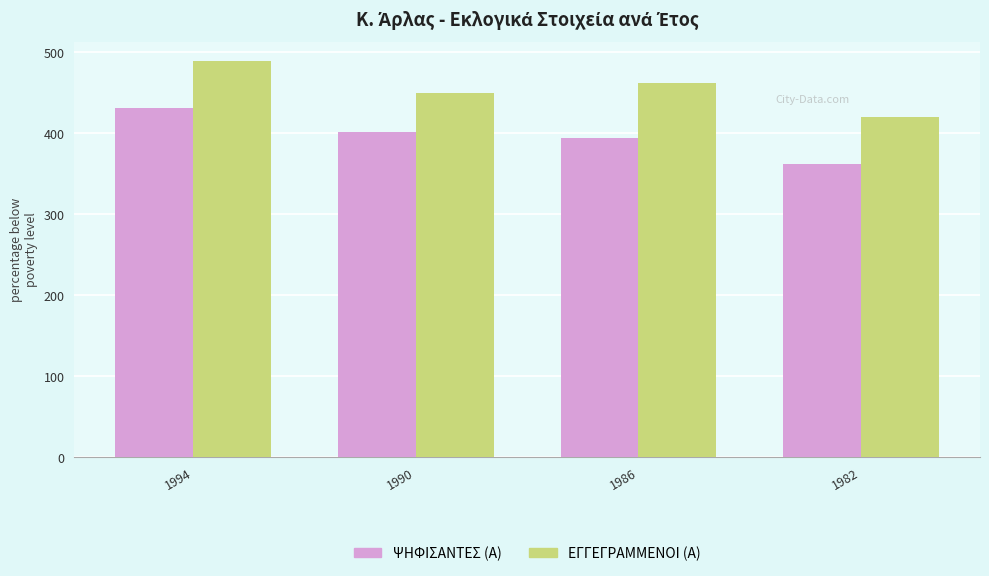

What is the maximum value for ΕΓΓΕΓΡΑΜΜΕΝΟΙ (Α)?

488